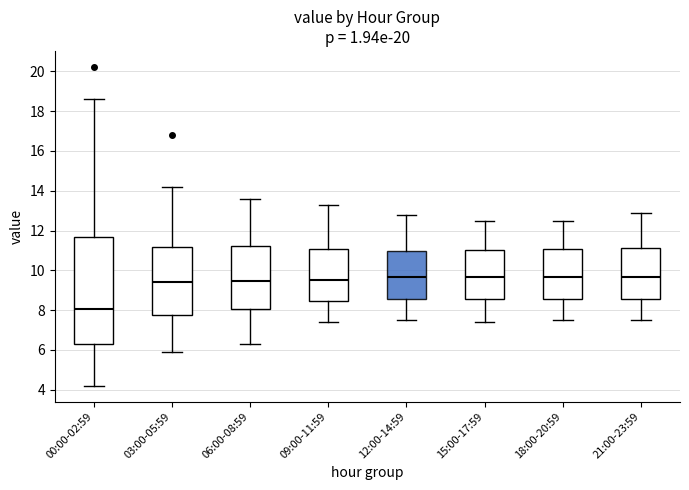

Which box has the lowest median line?

00:00-02:59